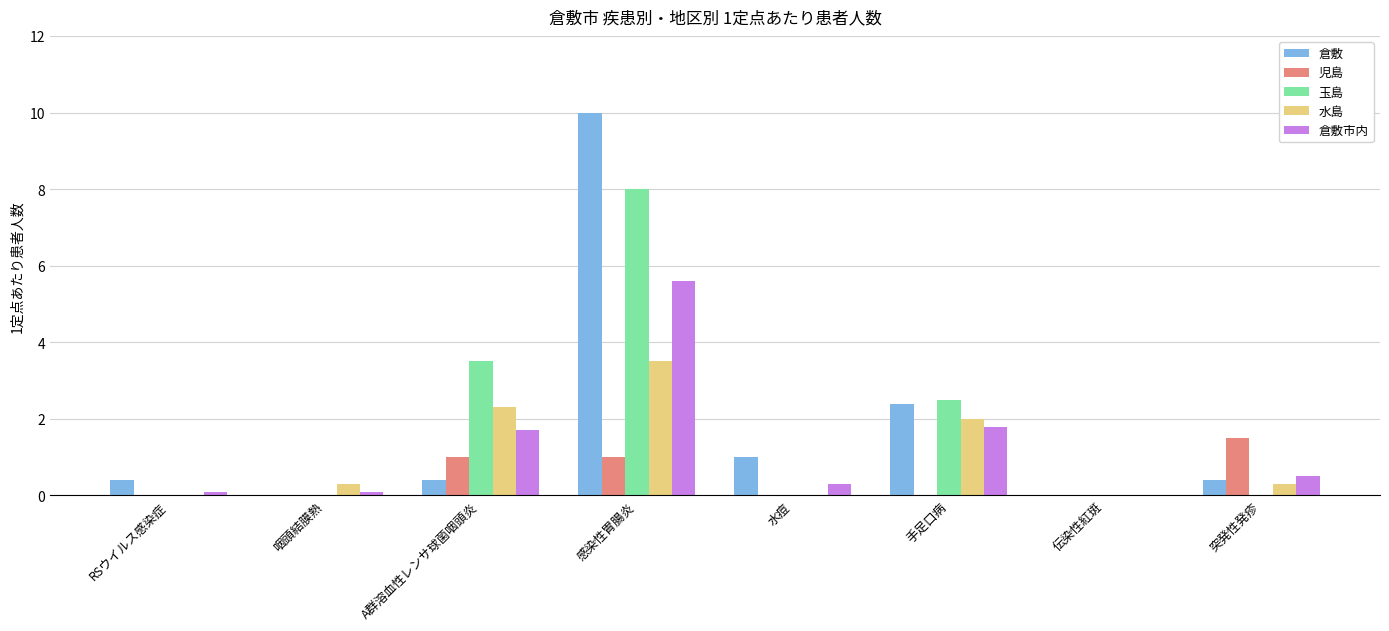

Where is 倉敷 nearest to the value 5?

手足口病